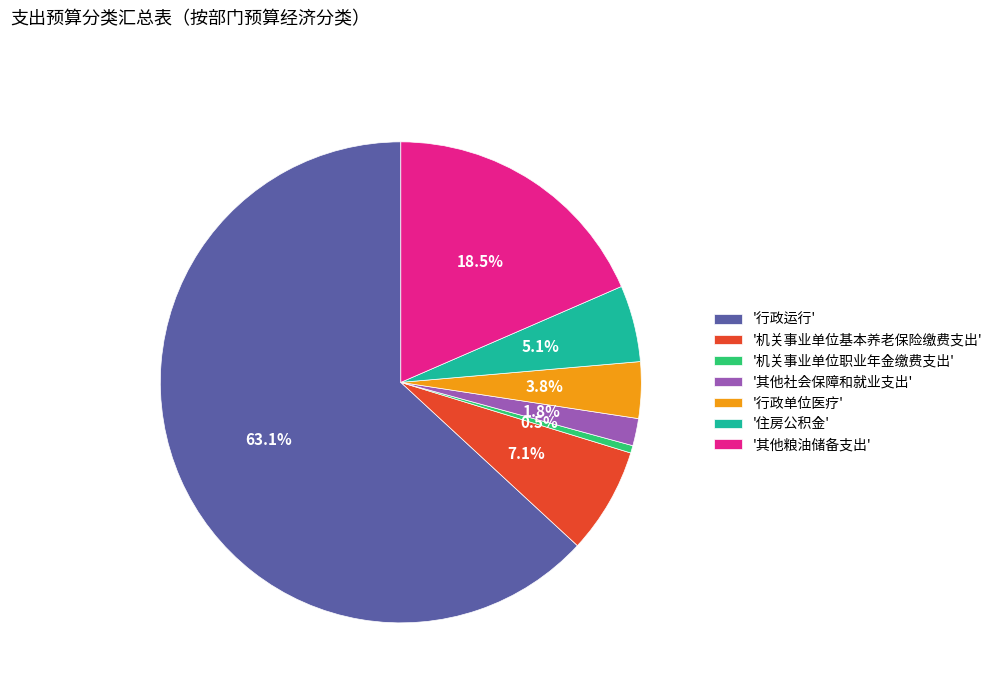

How much of the chart is everything except '住房公积金'?

94.9%